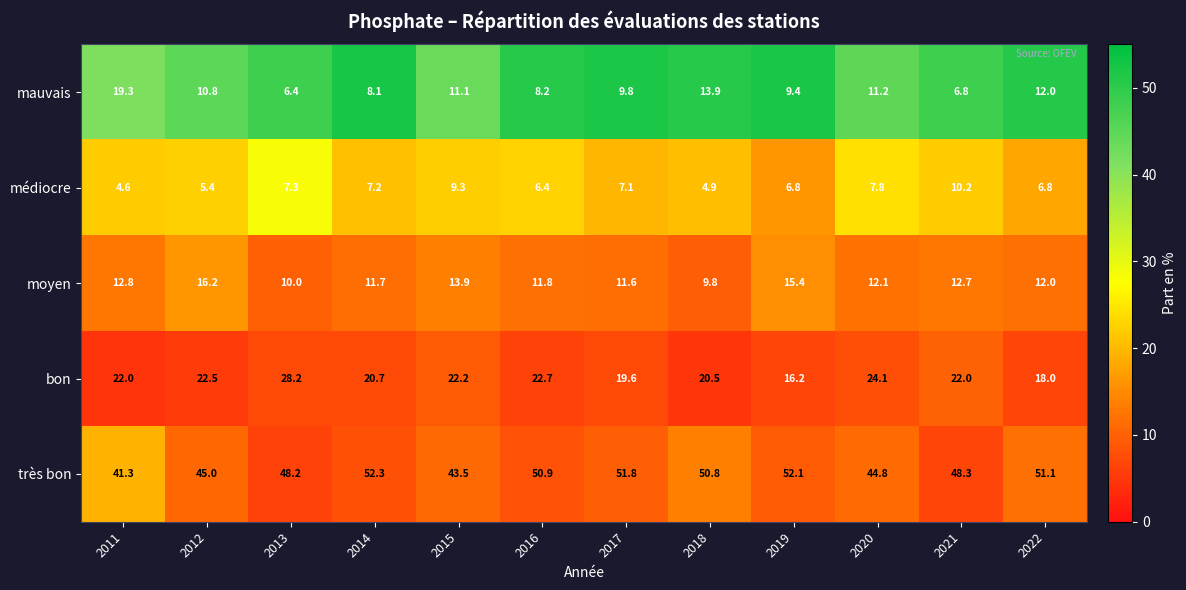

Rank the series by their maximum value, from highest to lowest.

très bon, bon, mauvais, moyen, médiocre